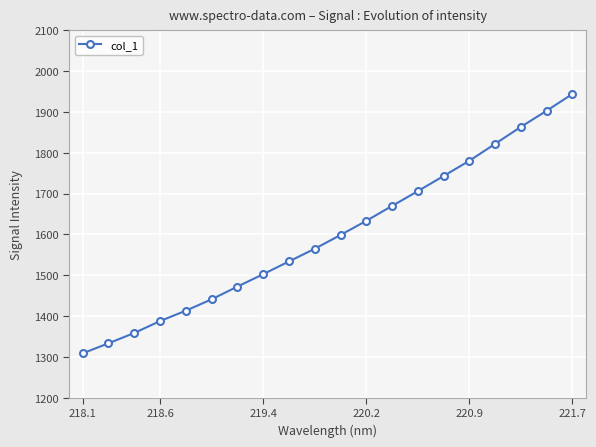

What is the difference between the maximum and minimum values?

635.5